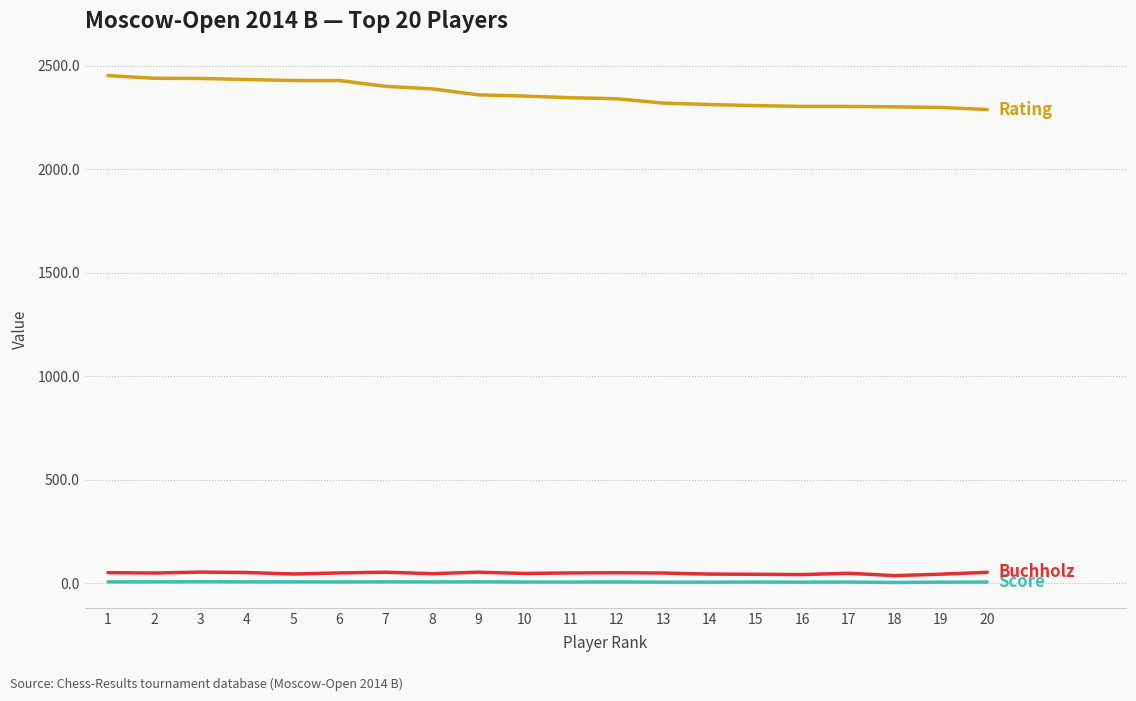

What is the maximum value shown in the chart?

2452.0